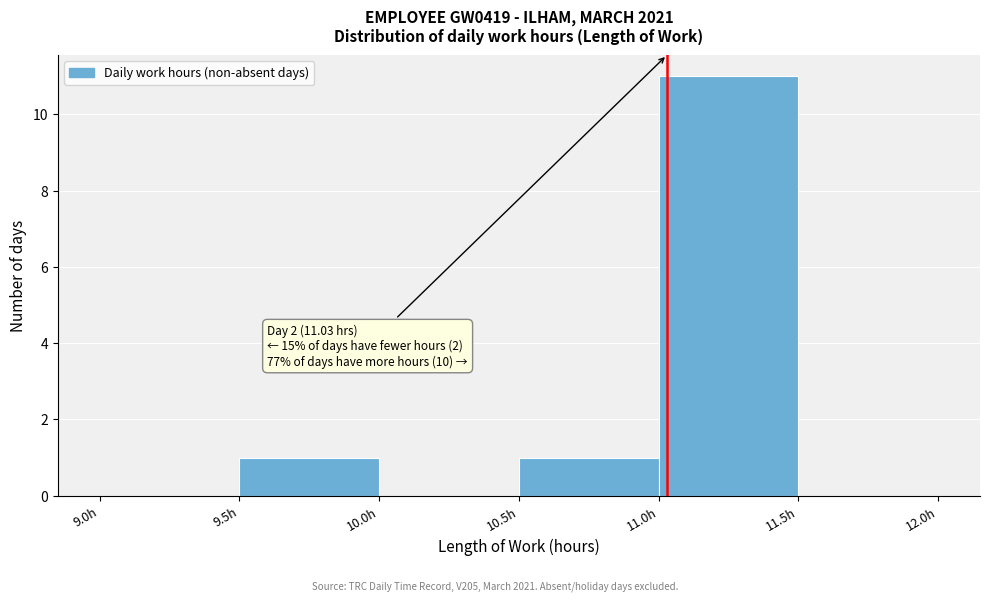

Over which range of the x-axis is the bar tallest?

11.0 to 11.5